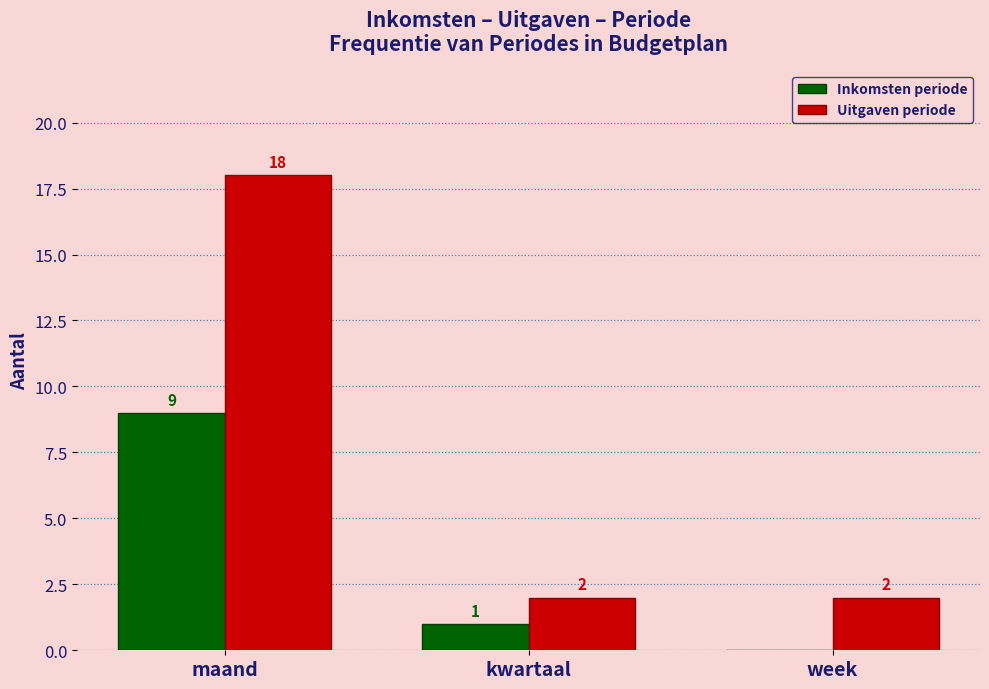

Reading left to right, list all the values displayed in this chart.

Inkomsten periode: maand=9	kwartaal=1	week=0
Uitgaven periode: maand=18	kwartaal=2	week=2